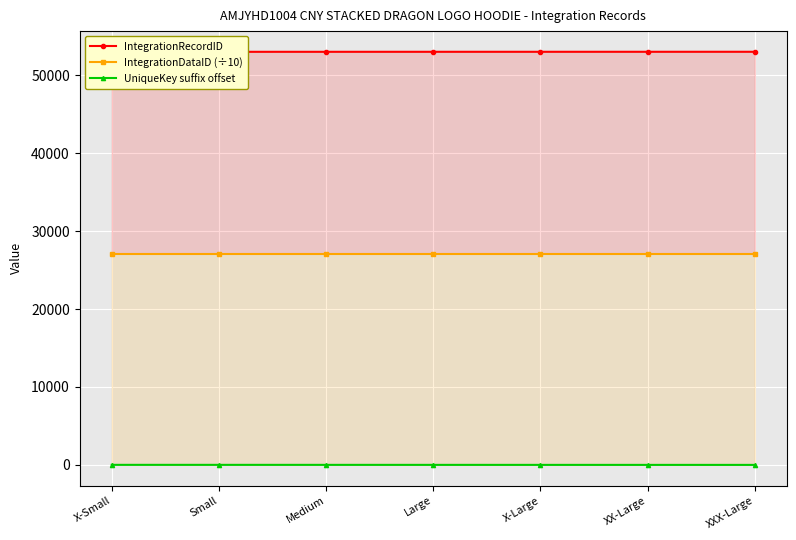

Reading right to left, what are all the values shown in this chart?

IntegrationRecordID: 53030.0	53029.0	53028.0	53027.0	53026.0	53025.0	53024.0
IntegrationDataID (÷10): 27104.2	27104.2	27104.2	27104.2	27104.2	27104.2	27104.2
UniqueKey suffix offset: 0.0	1.0	2.0	3.0	4.0	5.0	6.0